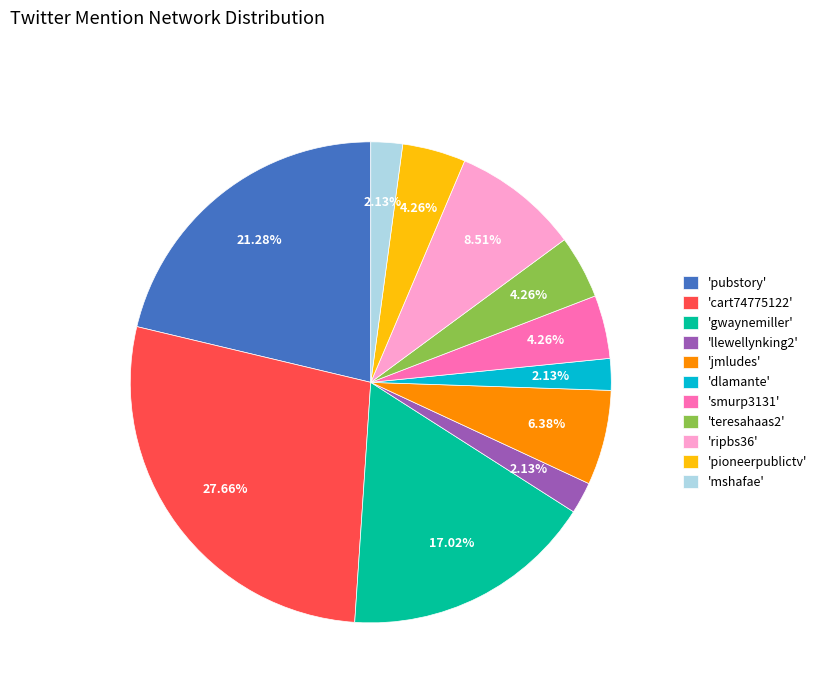

Is there any slice that represents more than half of the pie?

No